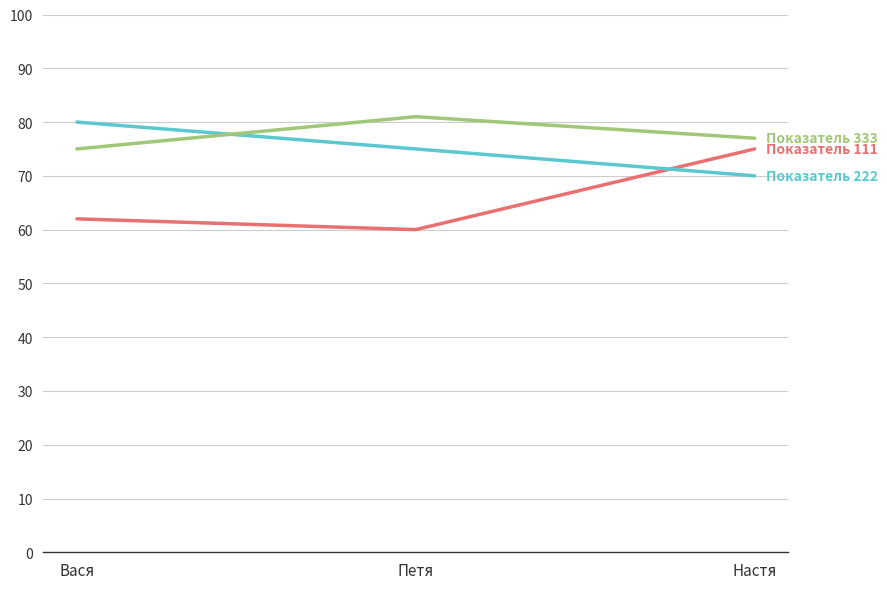

What position from the left is Вася?

1